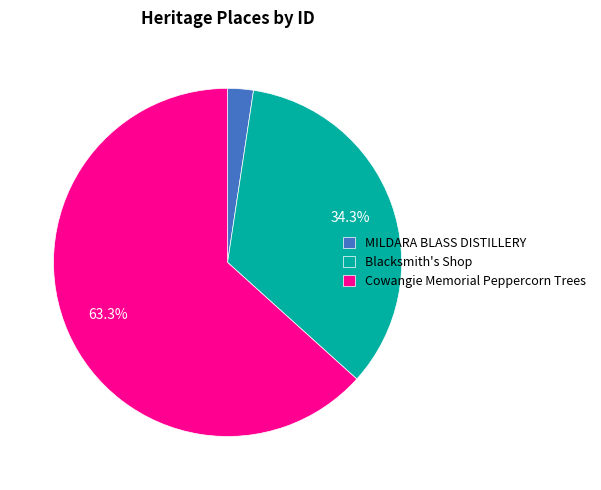

How many slices are in this pie chart?

3